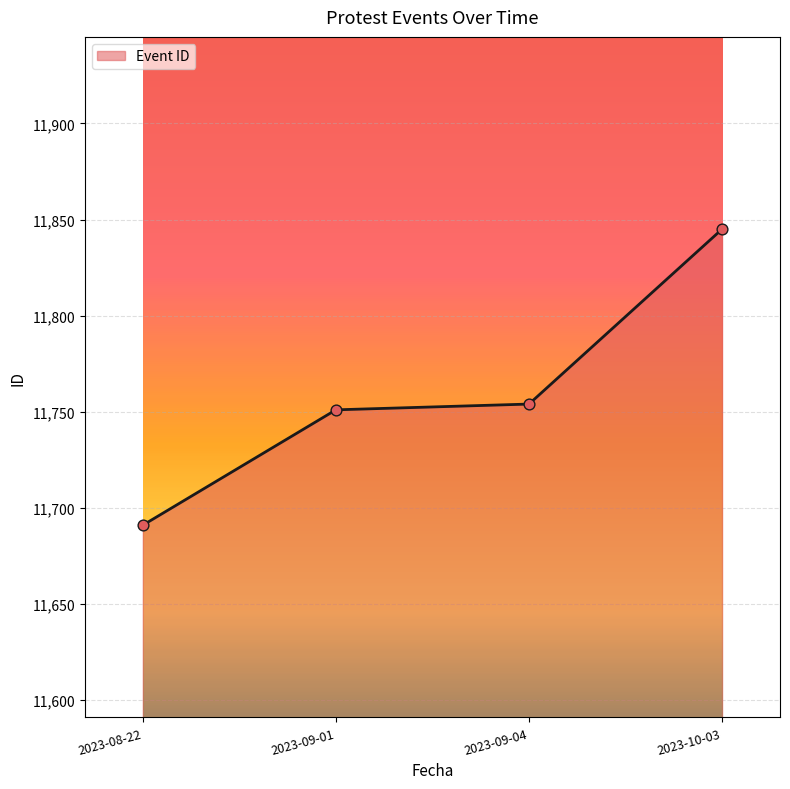

Which has a higher value, 2023-09-01 or 2023-09-04?

2023-09-04